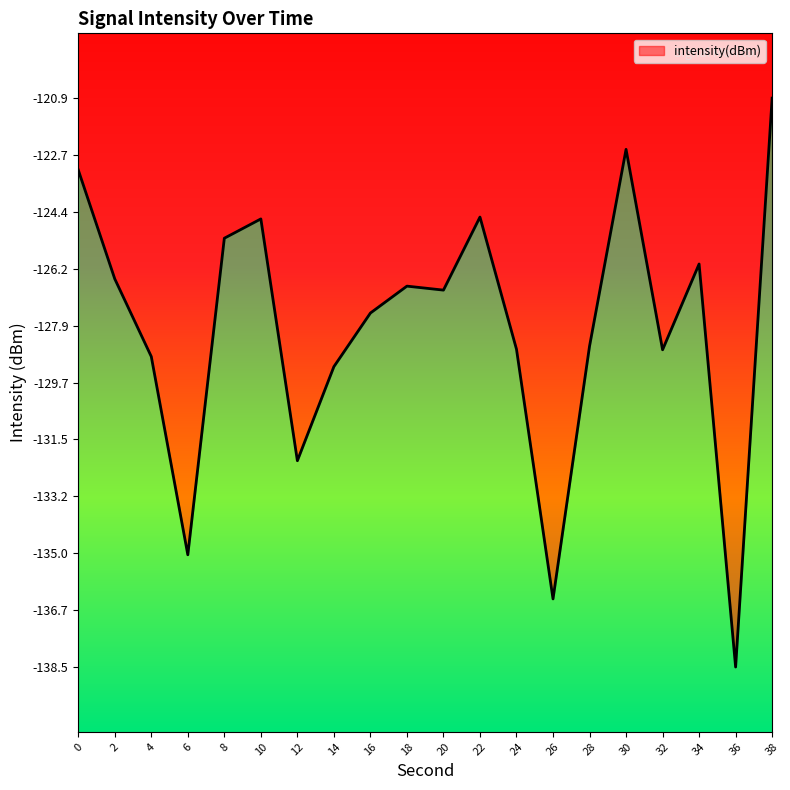

How many interior local valleys (lower than both neighbors) does the data have?

6